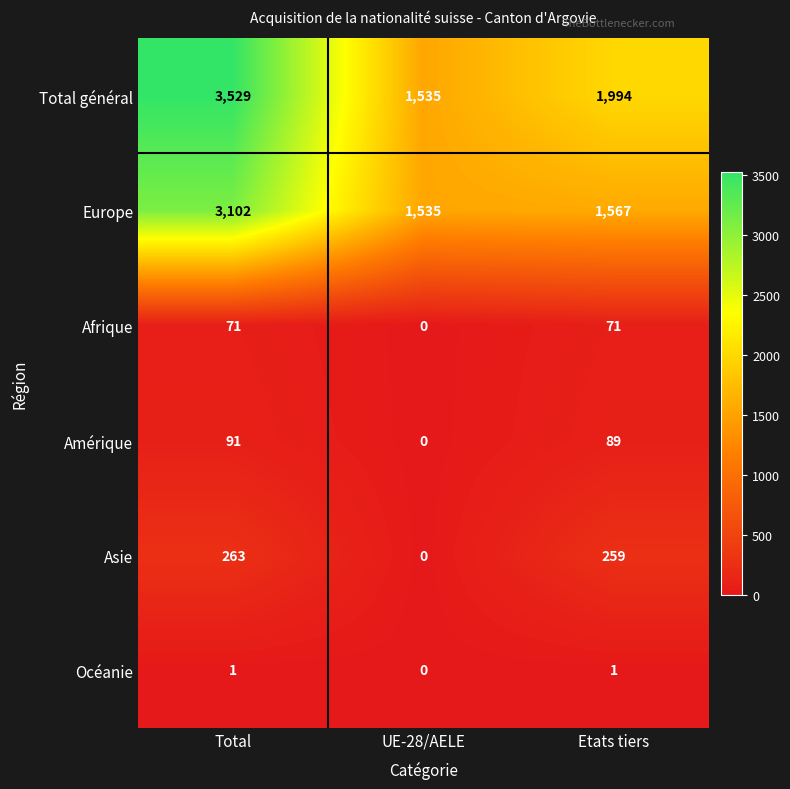

Is it true that Océanie equals 0 at UE-28/AELE?

True